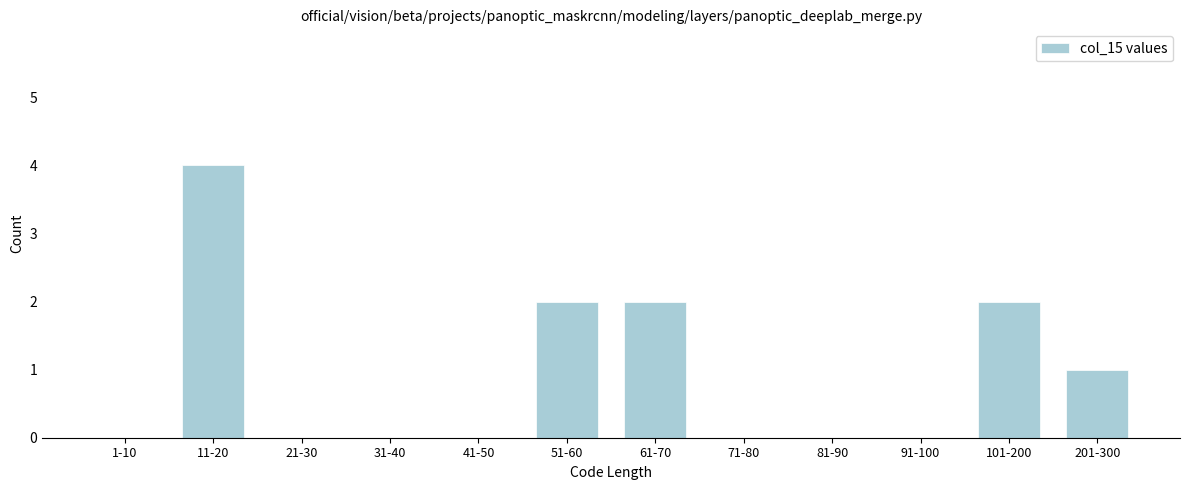

Reading right to left, extract all data points from this chart.

201-300=1	101-200=2	91-100=0	81-90=0	71-80=0	61-70=2	51-60=2	41-50=0	31-40=0	21-30=0	11-20=4	1-10=0